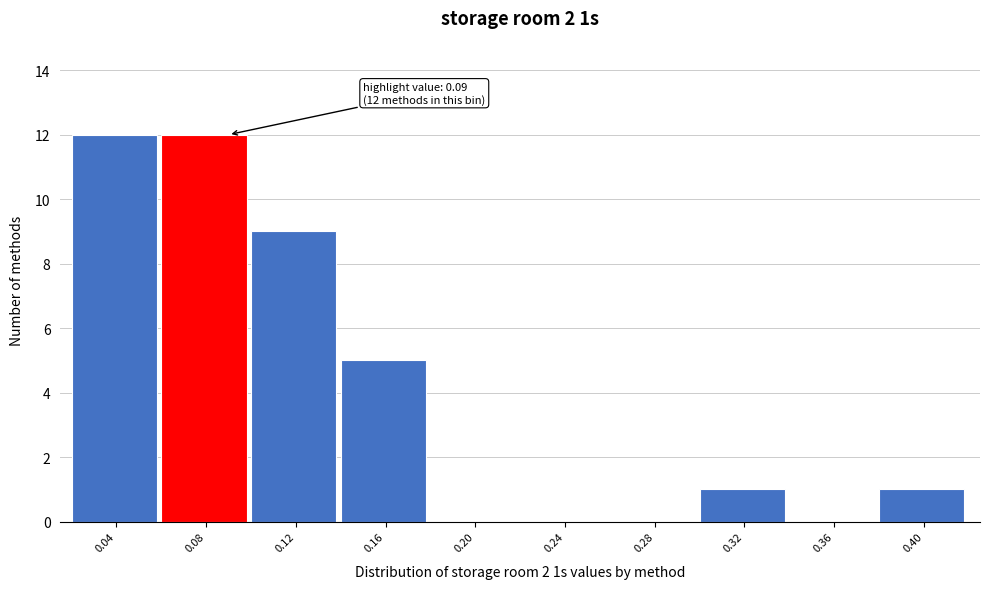

Reading left to right, transcribe all the data shown in this chart.

0.04=12	0.08=12	0.12=9	0.16=5	0.20=0	0.24=0	0.28=0	0.32=1	0.36=0	0.40=1